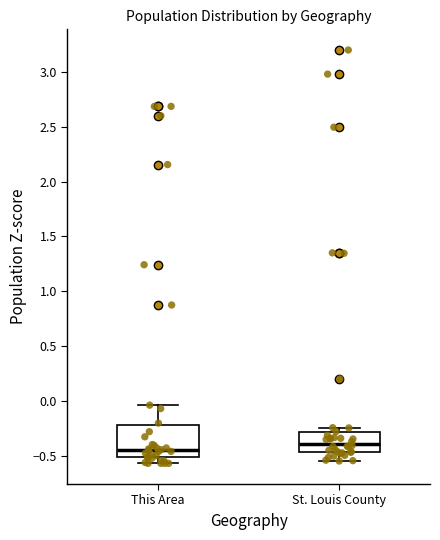

Reading left to right, read every box against the y-axis: the position of its median line, the range the box covers, and the ends of its whiskers. The values are not printed on the chart, so give them approximately, as read against the axis.

This Area: median -0.45, box -0.50 to -0.20, whiskers -0.55 to -0.05
St. Louis County: median -0.40, box -0.45 to -0.30, whiskers -0.55 to -0.25